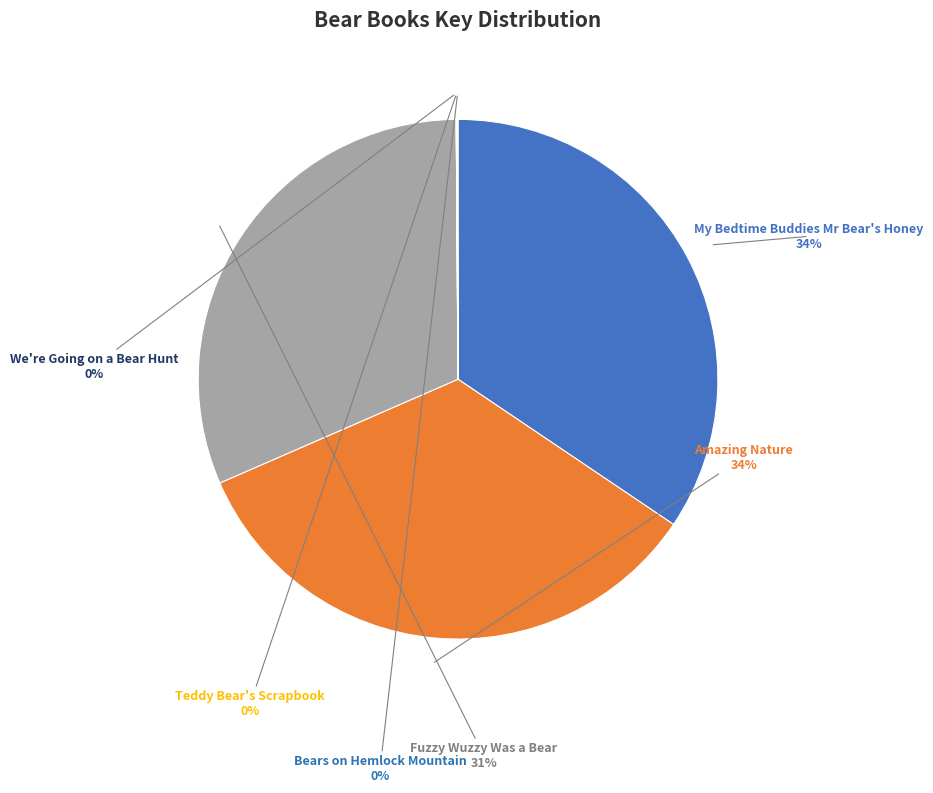

To the nearest percent, what is the difference between the largest and smallest slice percentages?

34%